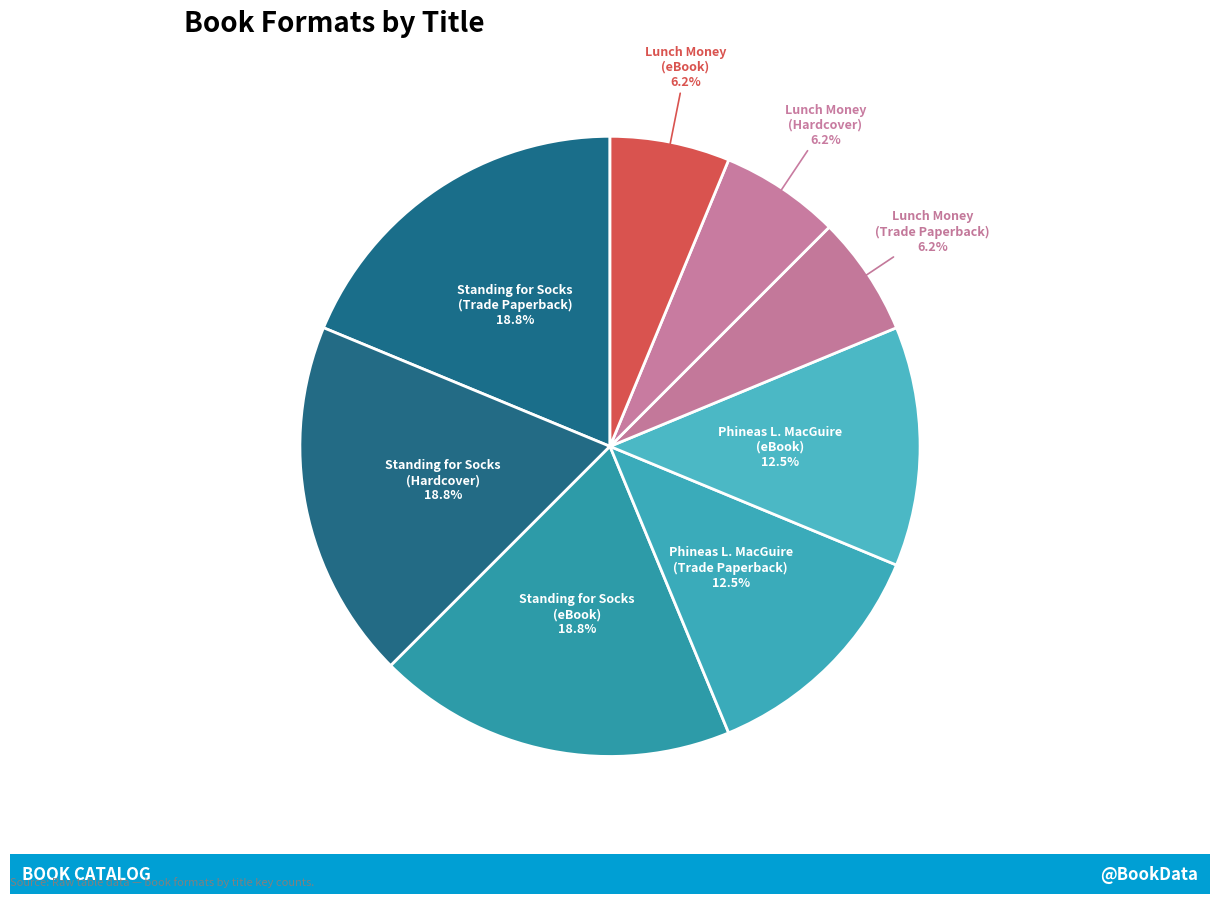

Count the number of slices in the pie.

8